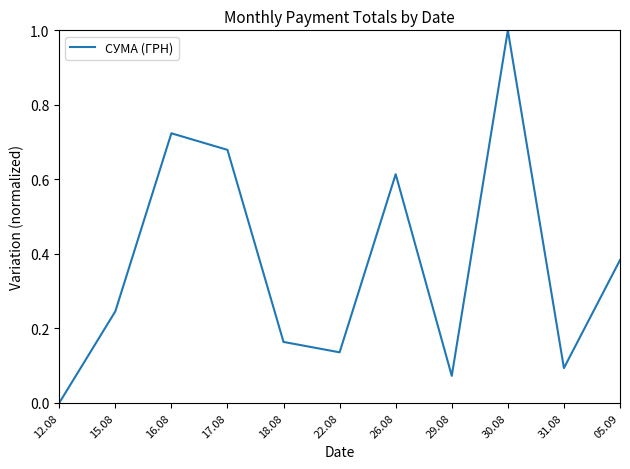

List the labels in order of value, largest first.

30.08, 16.08, 17.08, 26.08, 05.09, 15.08, 18.08, 22.08, 31.08, 29.08, 12.08